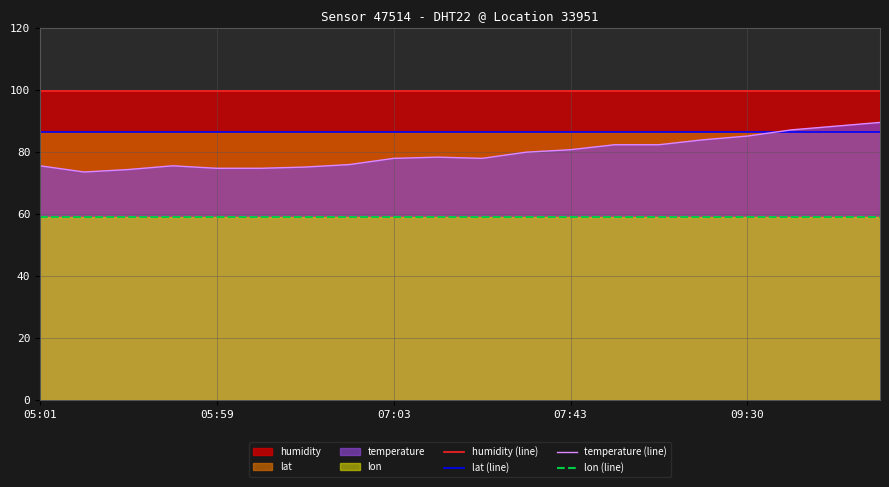

The temperature (line) series shows 151.0 at 18. True or false?

False